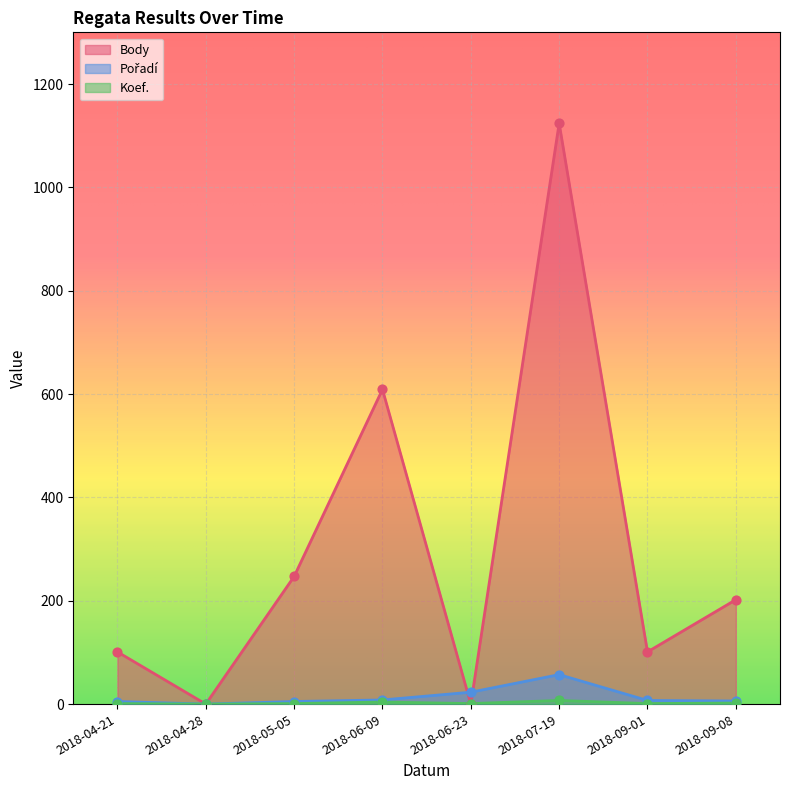

Is the value of Pořadí at 2018-06-09 greater than the value of Body at 2018-06-23?

Yes